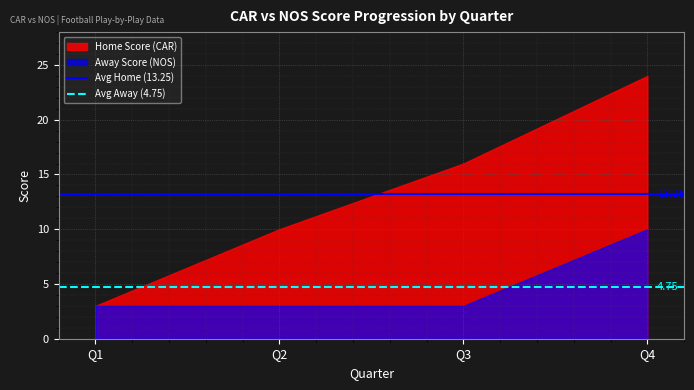

Rank the series by their maximum value, from lowest to highest.

Away Score (NOS), Home Score (CAR)